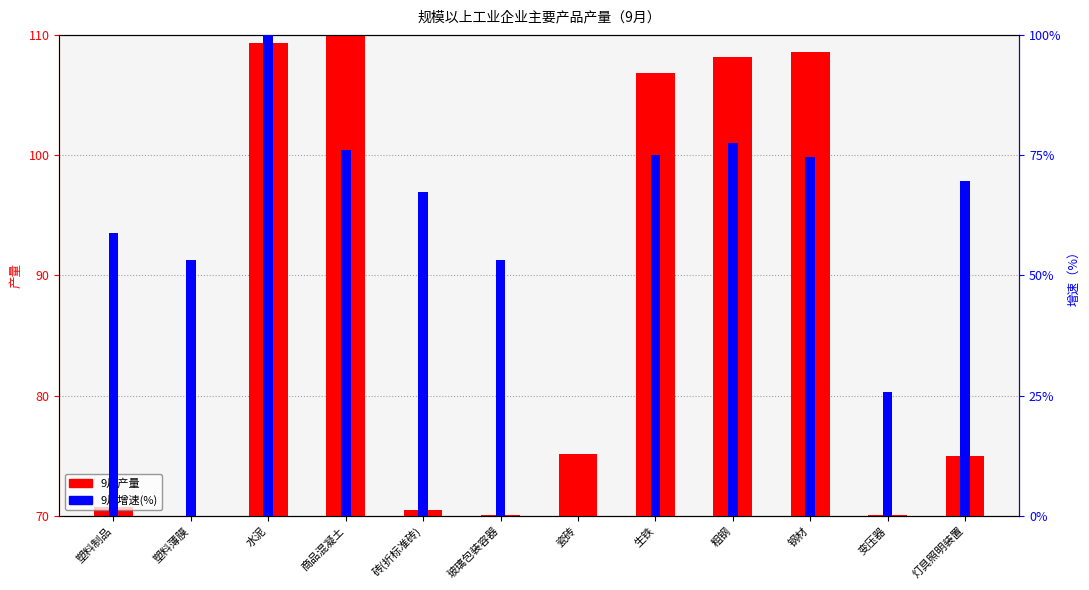

How many bars are there in total?

24